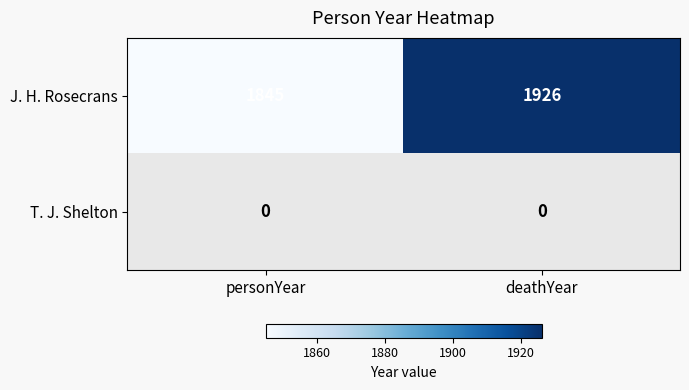

What is the sum of all J. H. Rosecrans values?

3771